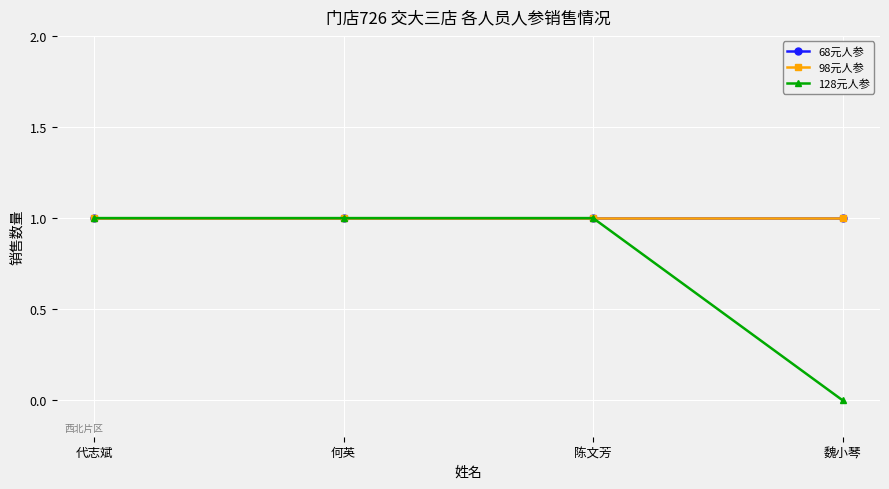

List the series in order of their peak value, highest first.

68元人参, 98元人参, 128元人参